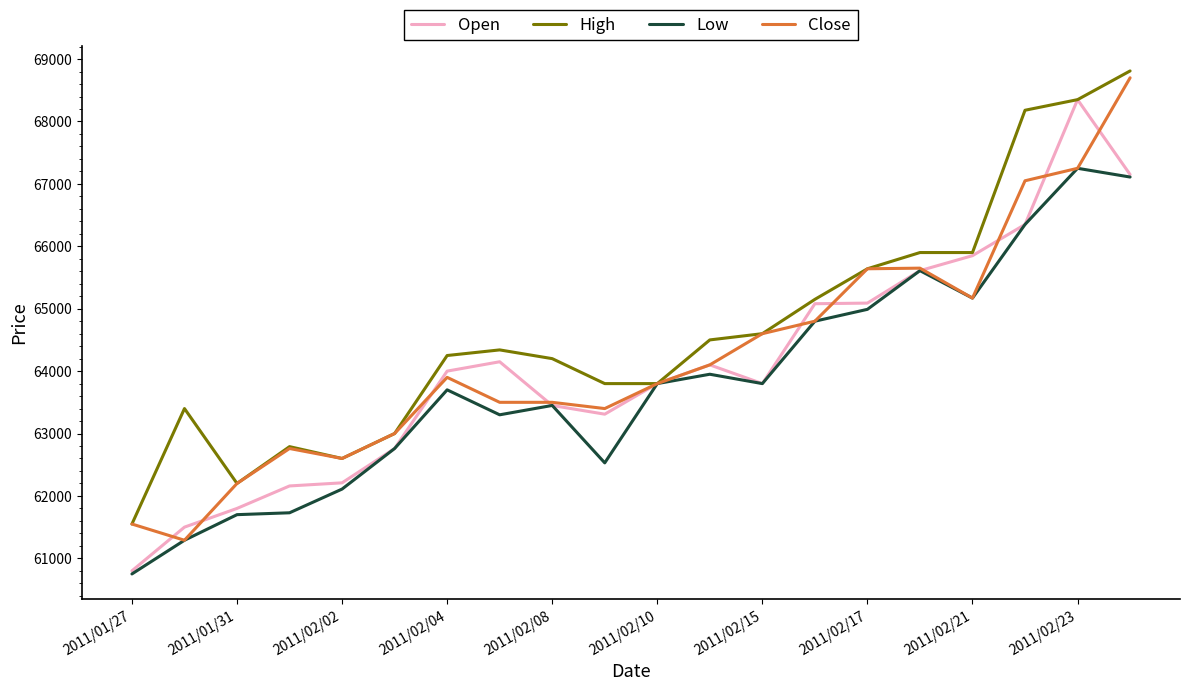

Which series has the largest total across all categories?

High